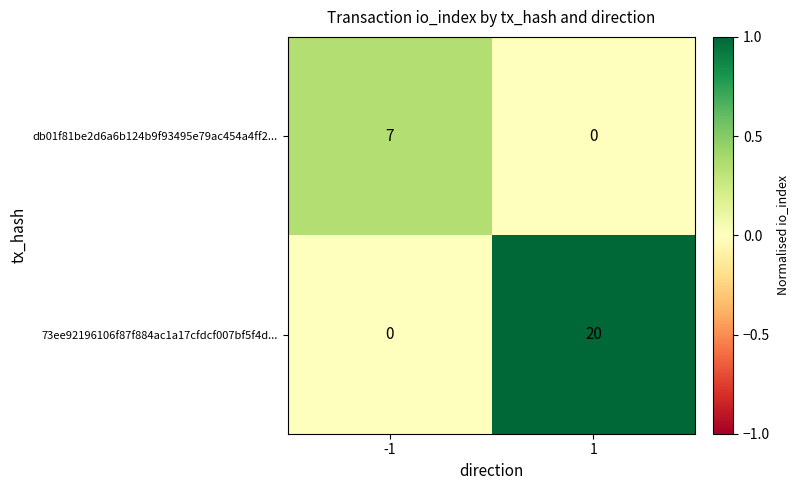

The db01f81be2d6a6b124b9f93495e79ac454a4ff2... series shows 11 at -1. True or false?

False